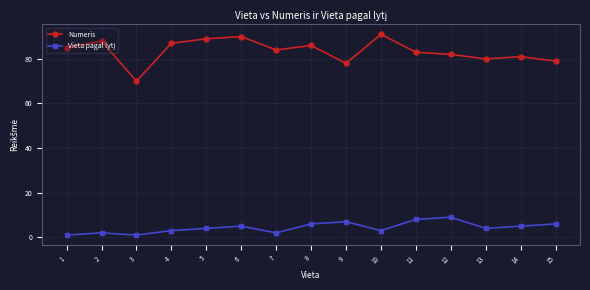

Which series has the largest total across all categories?

Numeris